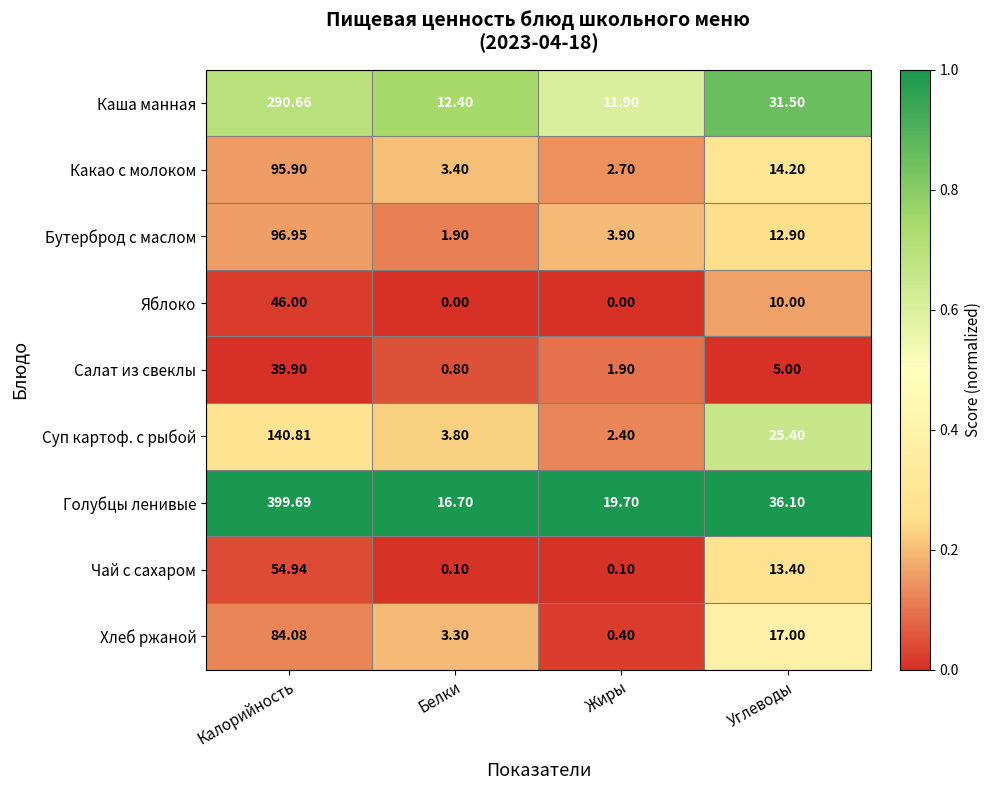

At which category does the chart reach its peak across all series?

Калорийность